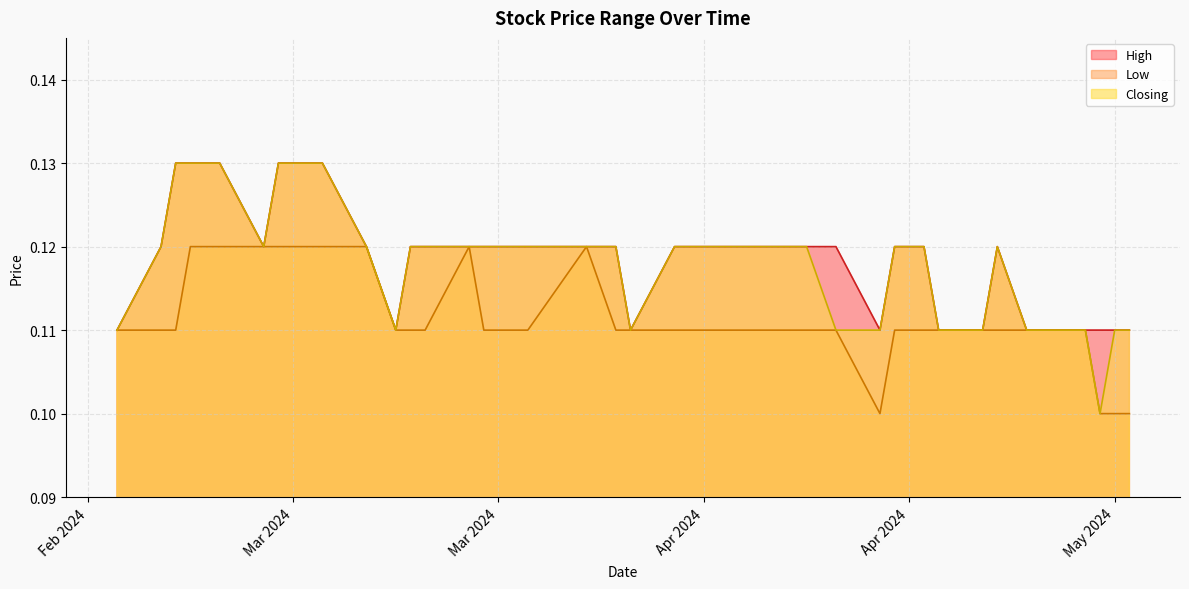

What is the greatest value displayed?

0.1